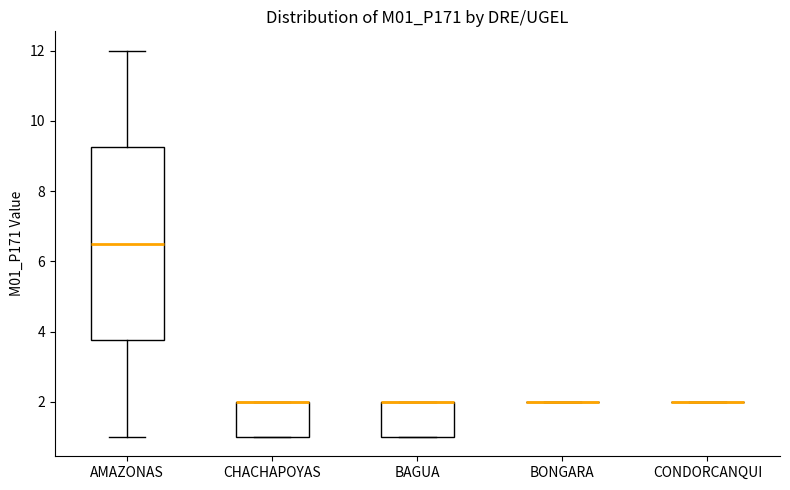

Reading left to right, read every box against the y-axis: the position of its median line, the range the box covers, and the ends of its whiskers. The values are not printed on the chart, so give them approximately, as read against the axis.

AMAZONAS: median 6.6, box 3.8 to 9.2, whiskers 1.0 to 12.0
CHACHAPOYAS: median 2.0 (drawn on the box's upper edge), box 1.0 to 2.0, whiskers 1.0 to 2.0
BAGUA: median 2.0 (drawn on the box's upper edge), box 1.0 to 2.0, whiskers 1.0 to 2.0
BONGARA: box collapsed to a line at 2.0, whiskers 2.0 to 2.0
CONDORCANQUI: box collapsed to a line at 2.0, whiskers 2.0 to 2.0